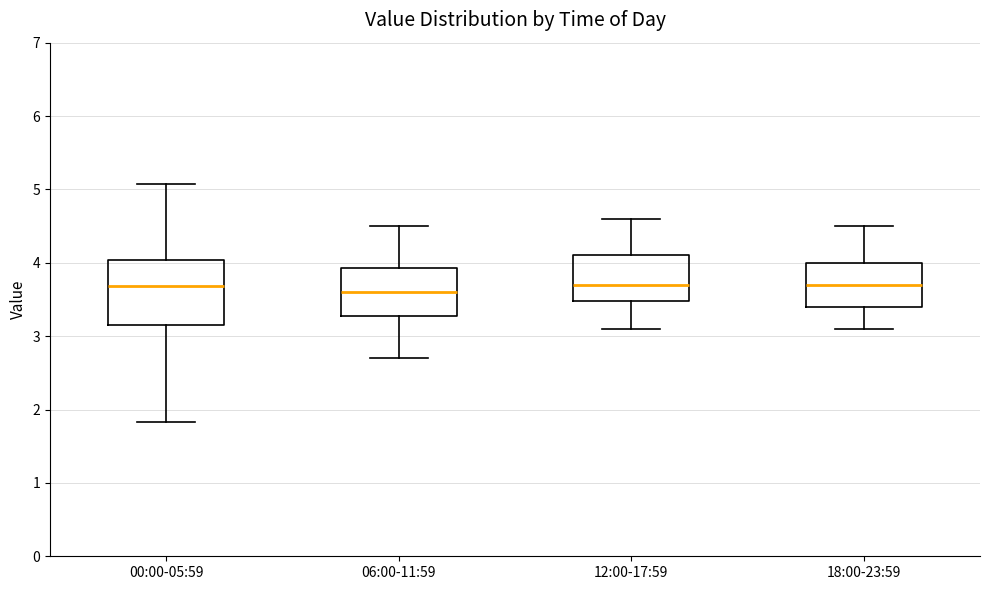

Reading left to right, transcribe this box plot: for each box, give where its median line is, the range the box spans, and where its two whiskers end, as read against the y-axis. The values are not printed on the chart, so give them approximately, as read against the axis.

00:00-05:59: median 3.7, box 3.2 to 4.0, whiskers 1.8 to 5.1
06:00-11:59: median 3.6, box 3.3 to 3.9, whiskers 2.7 to 4.5
12:00-17:59: median 3.7, box 3.5 to 4.1, whiskers 3.1 to 4.6
18:00-23:59: median 3.7, box 3.4 to 4.0, whiskers 3.1 to 4.5